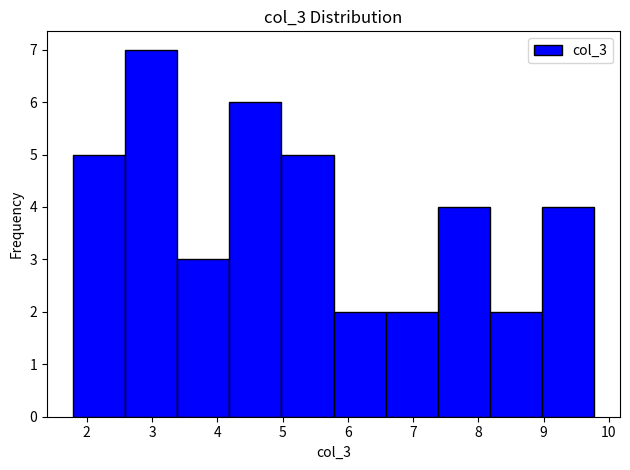

Reading left to right, list every bar in this chart as the range it spans on the x-axis followed by its height. Neither the bar edges nor the heights are printed on the chart, so give them approximately, as read against the axes.

1.8 to 2.6: 5
2.6 to 3.4: 7
3.4 to 4.2: 3
4.2 to 5.0: 6
5.0 to 5.8: 5
5.8 to 6.6: 2
6.6 to 7.4: 2
7.4 to 8.2: 4
8.2 to 9.0: 2
9.0 to 9.8: 4